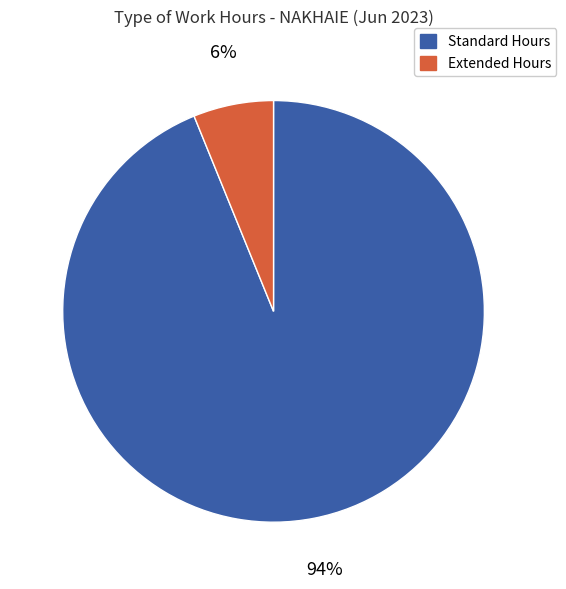

Count the number of slices in the pie.

2